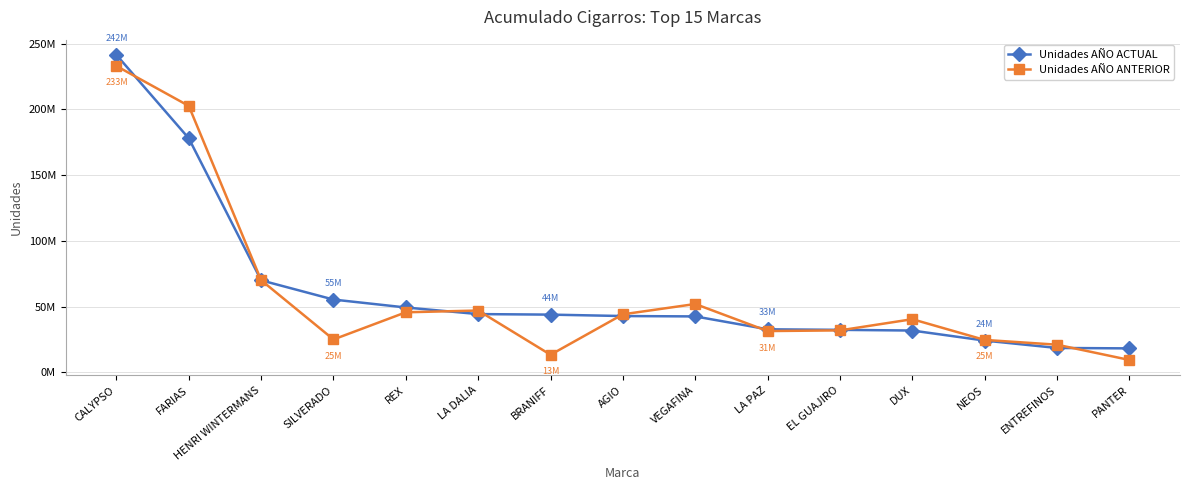

Reading left to right, transcribe all the data shown in this chart.

Unidades AÑO ACTUAL: 241548806	178054216	69950618	55304000	49276520	44248063	43841740	42765495	42477290	32662840	32250781	31727836	24079380	18466840	18139961
Unidades AÑO ANTERIOR: 233102648	202722831	70049992	24936800	45618340	46956179	13289580	44077554	51924556	31329229	31846756	40354600	24585930	20951586	9334860